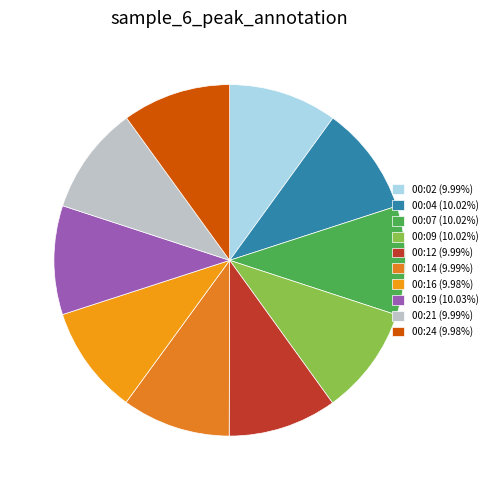

Does 00:02 represent more than half of the total?

No